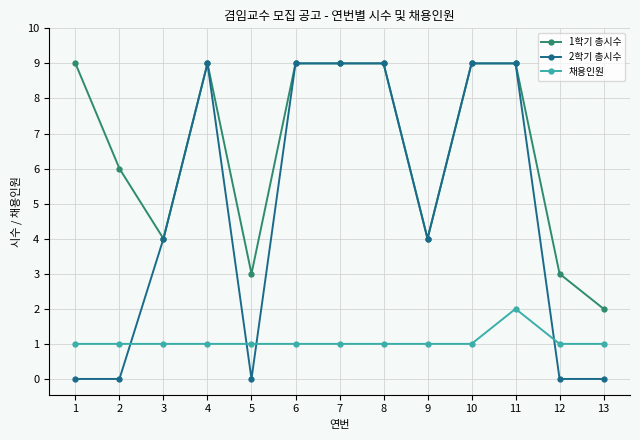

What is the spread (max minus min) of values at 8?

8